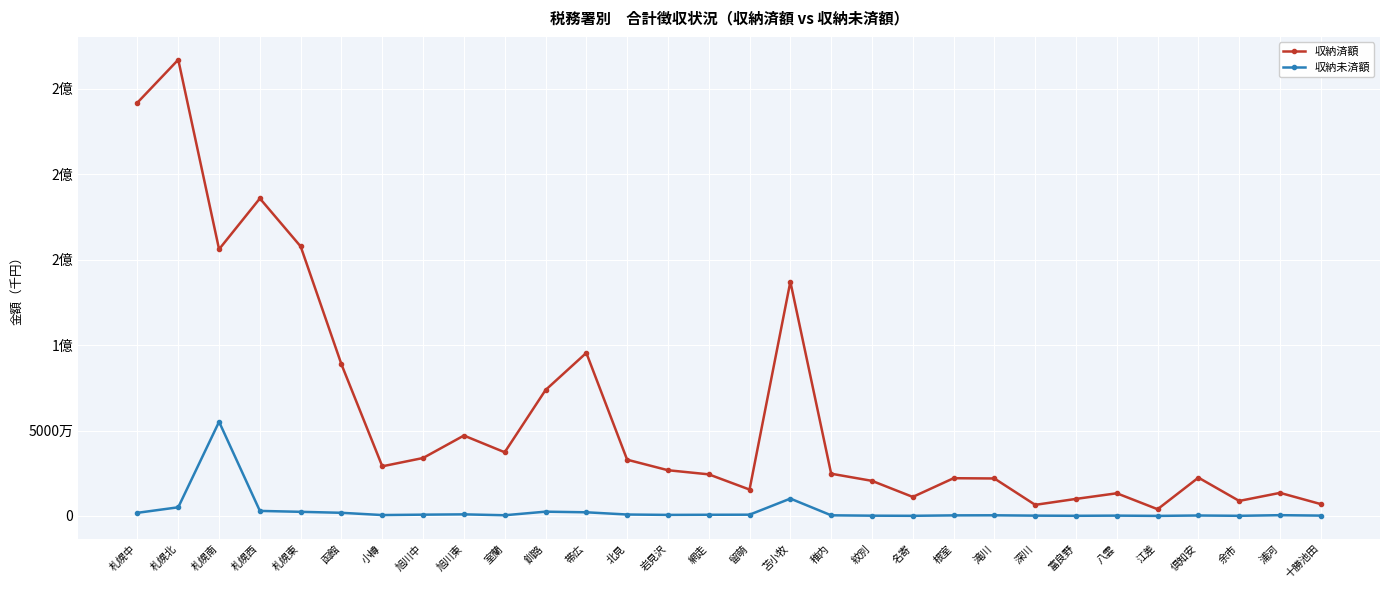

Is this an area chart (filled region under the line)?

No